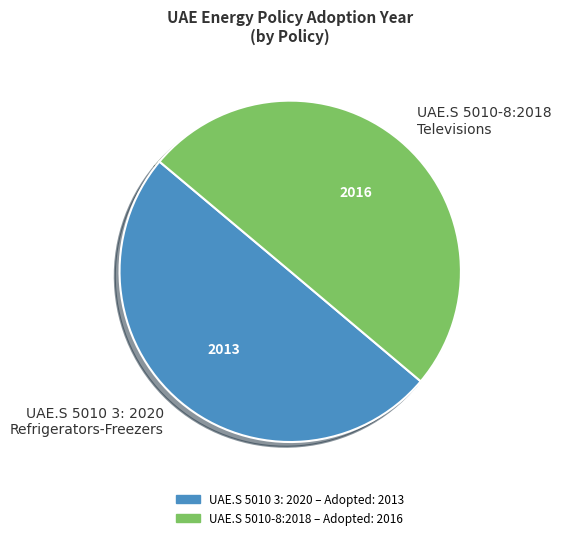

The UAE.S 5010-8:2018 Televisions slice represents 50% of the pie. True or false?

True